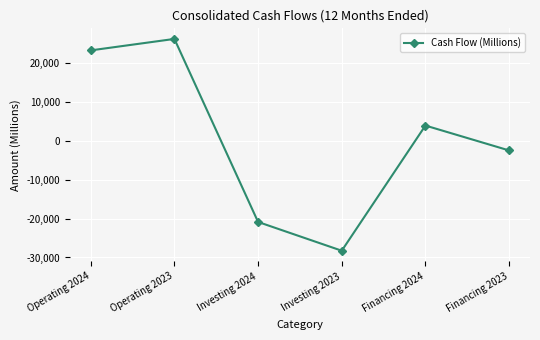

Does the chart have visible grid lines?

Yes